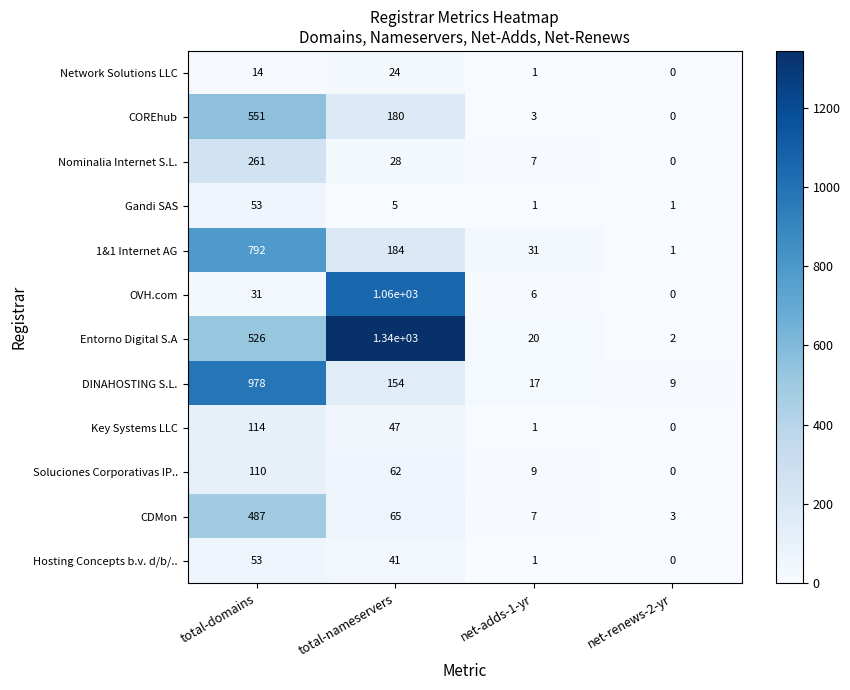

At which label does CDMon first exceed 65?

total-domains